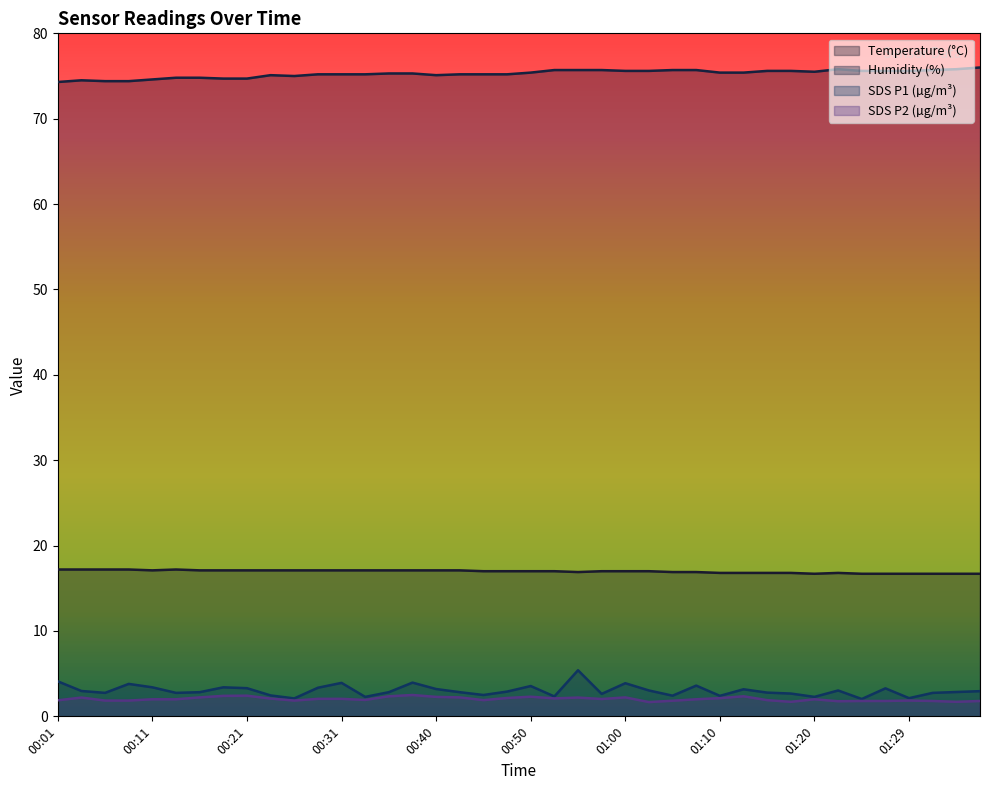

What is the sum of all Temp values?

678.9